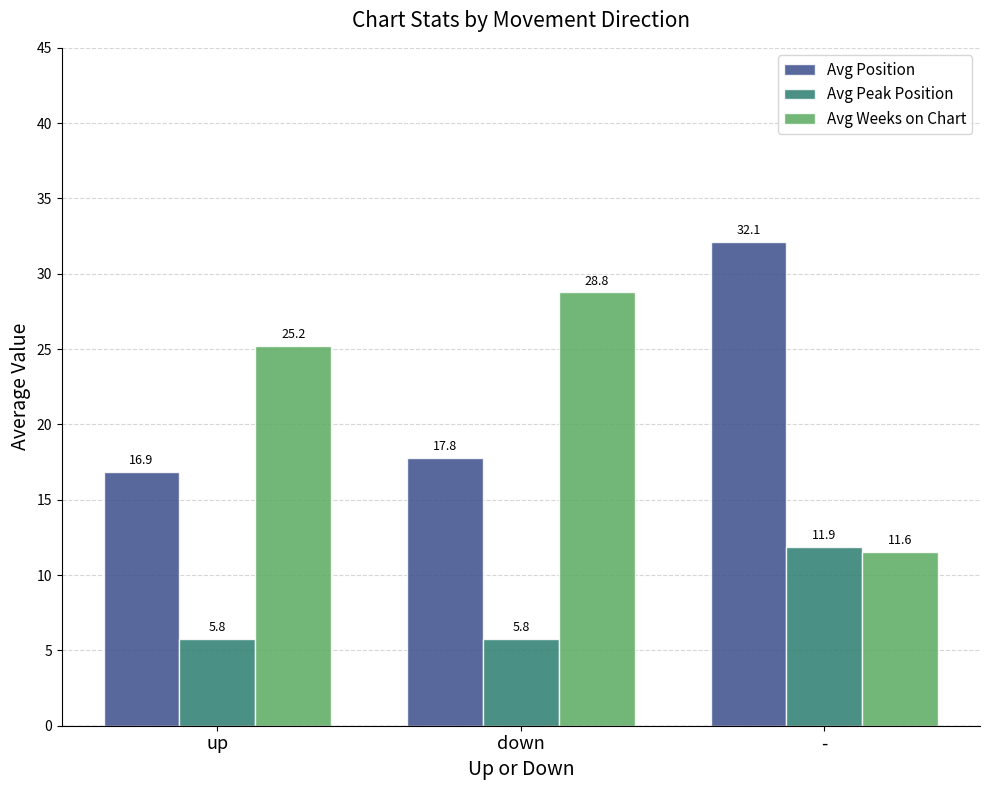

How many categories are shown in the chart?

3